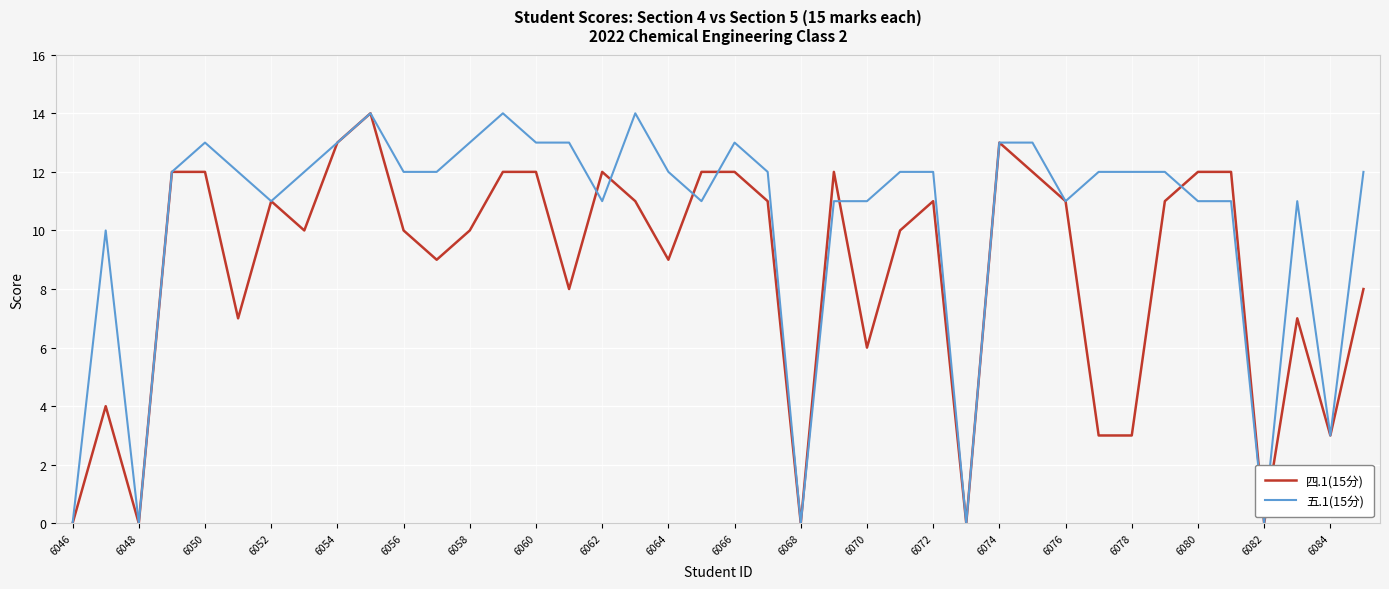

List the series in order of their overall mean, lowest first.

四.1(15分), 五.1(15分)